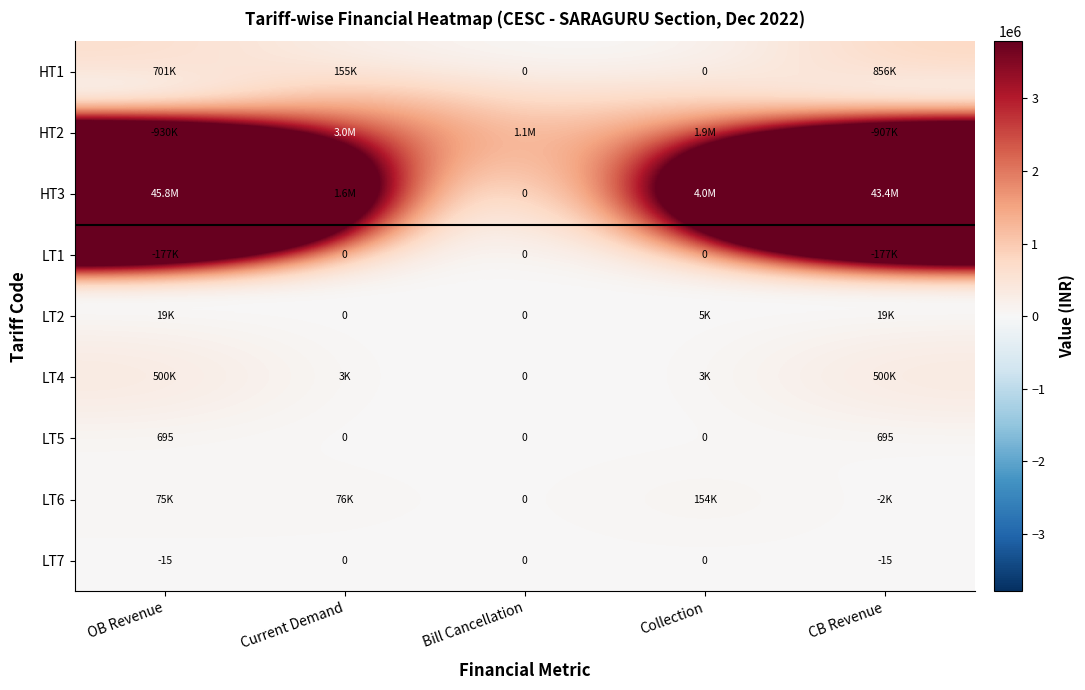

What is the total value across all series at Current Demand?

4917312.5